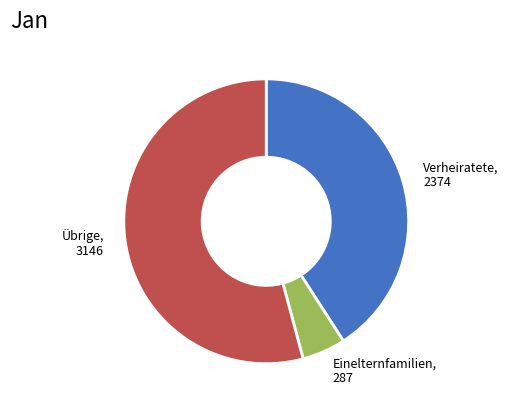

Rank the categories by value from highest to lowest.

Übrige, 3146, Verheiratete, 2374, Einelternfamilien, 287